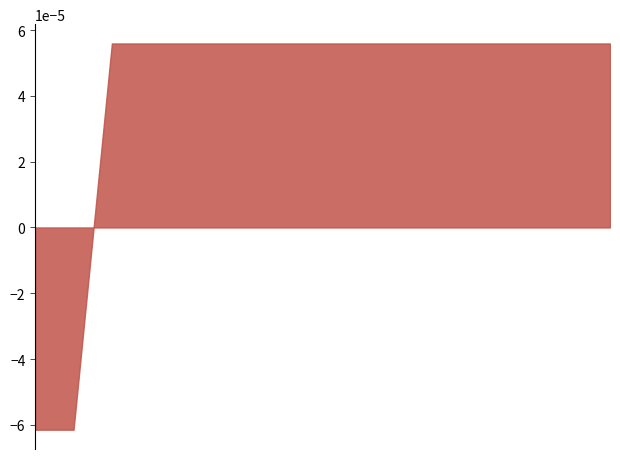

What is the label of the 7th point from the right?

A108267349C